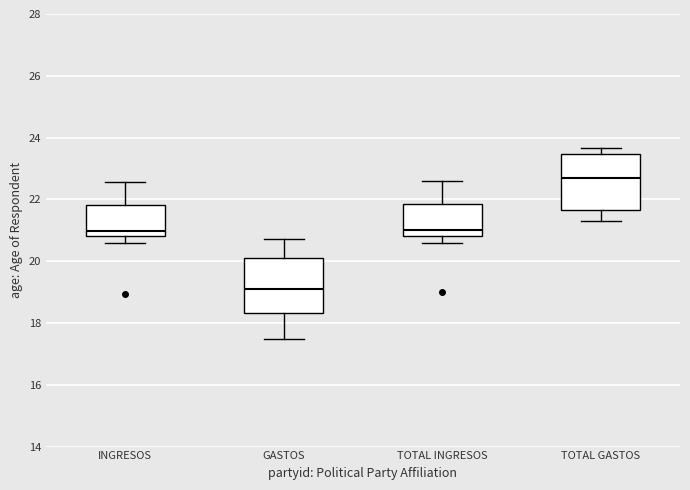

Reading left to right, transcribe this box plot: for each box, give where its median line is, the range the box spans, and where its two whiskers end, as read against the y-axis. The values are not printed on the chart, so give them approximately, as read against the axis.

INGRESOS: median 21.0, box 20.8 to 21.8, whiskers 20.6 to 22.6
GASTOS: median 19.0, box 18.4 to 20.0, whiskers 17.4 to 20.8
TOTAL INGRESOS: median 21.0, box 20.8 to 21.8, whiskers 20.6 to 22.6
TOTAL GASTOS: median 22.8, box 21.6 to 23.4, whiskers 21.4 to 23.6